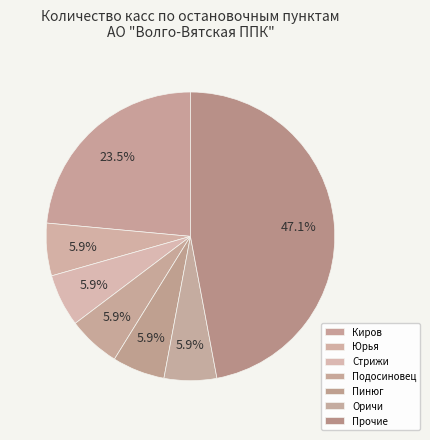

Which category has the biggest portion of the pie?

Киров